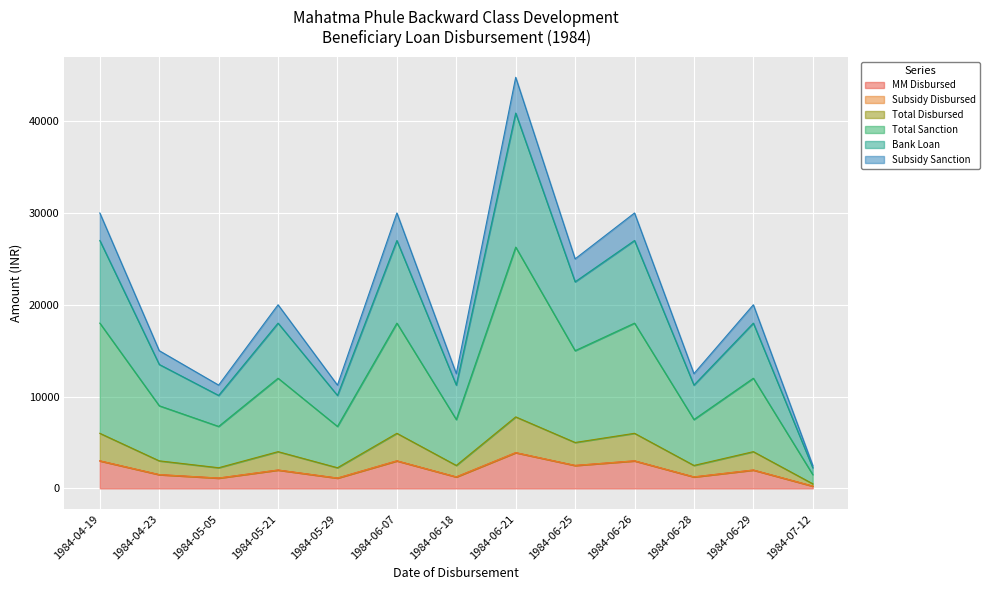

True or false: Subsidy Sanction and Total Disbursed intersect in this chart.

False